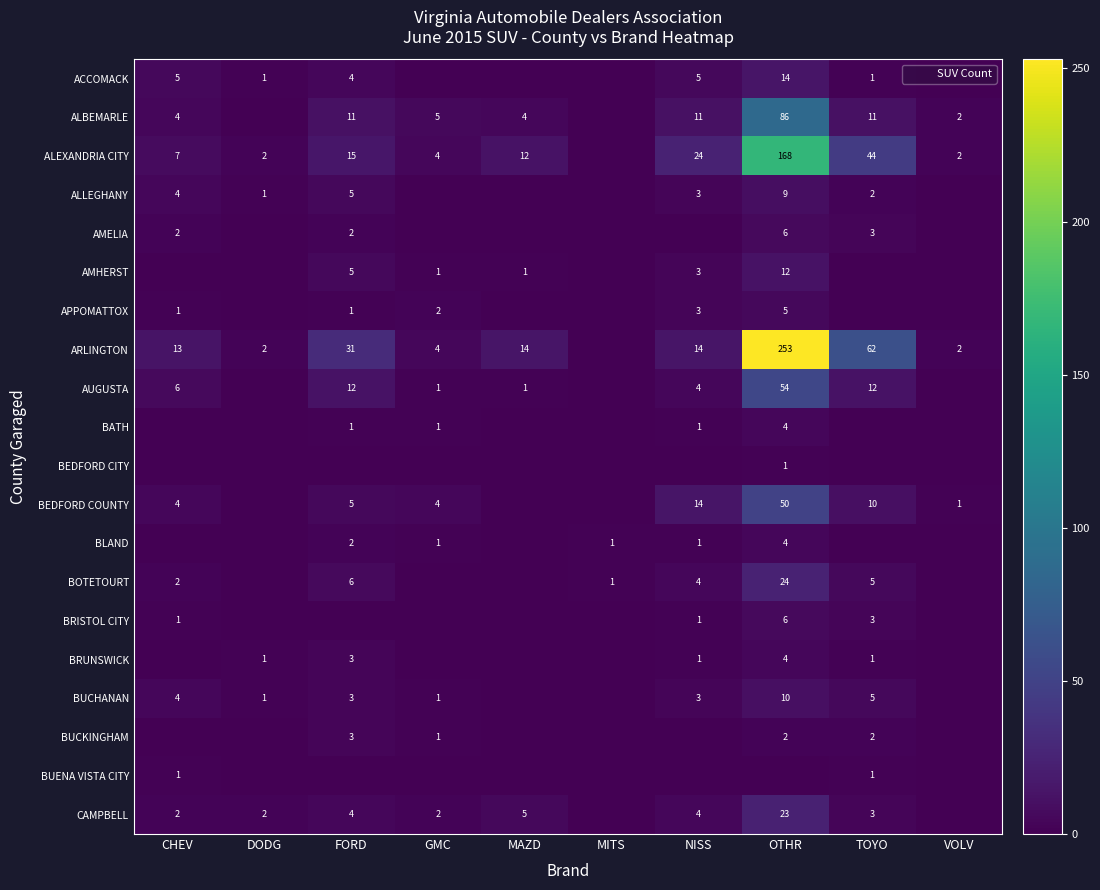

The BRISTOL CITY series shows 1 at NISS. True or false?

True